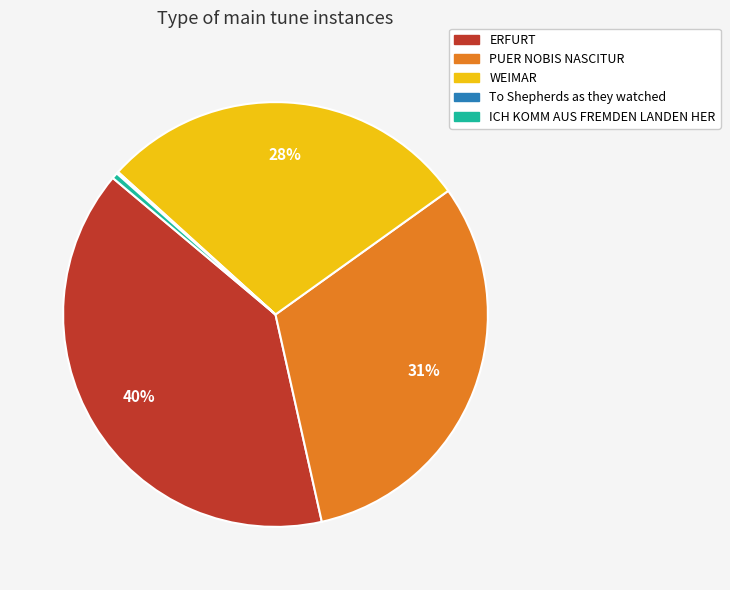

Which category has the biggest portion of the pie?

ERFURT